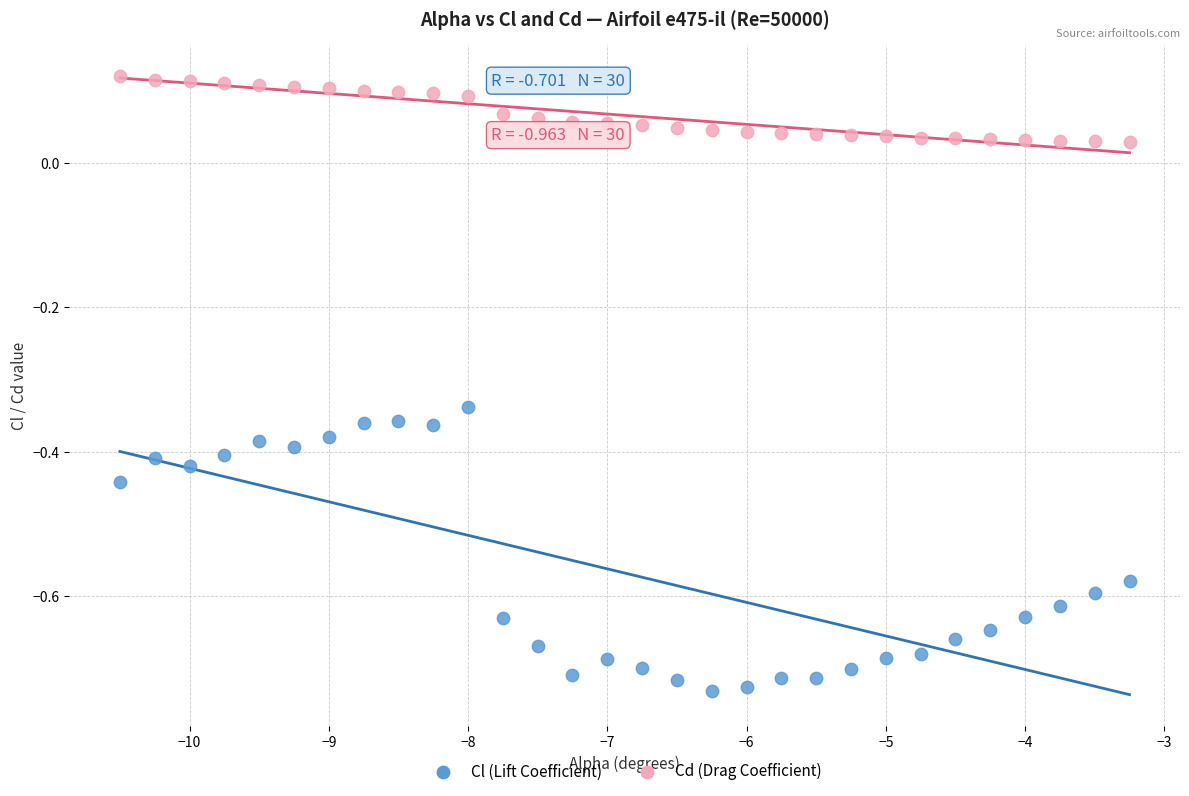

Across all data points, what is the range of X values (max minus min)?

7.2